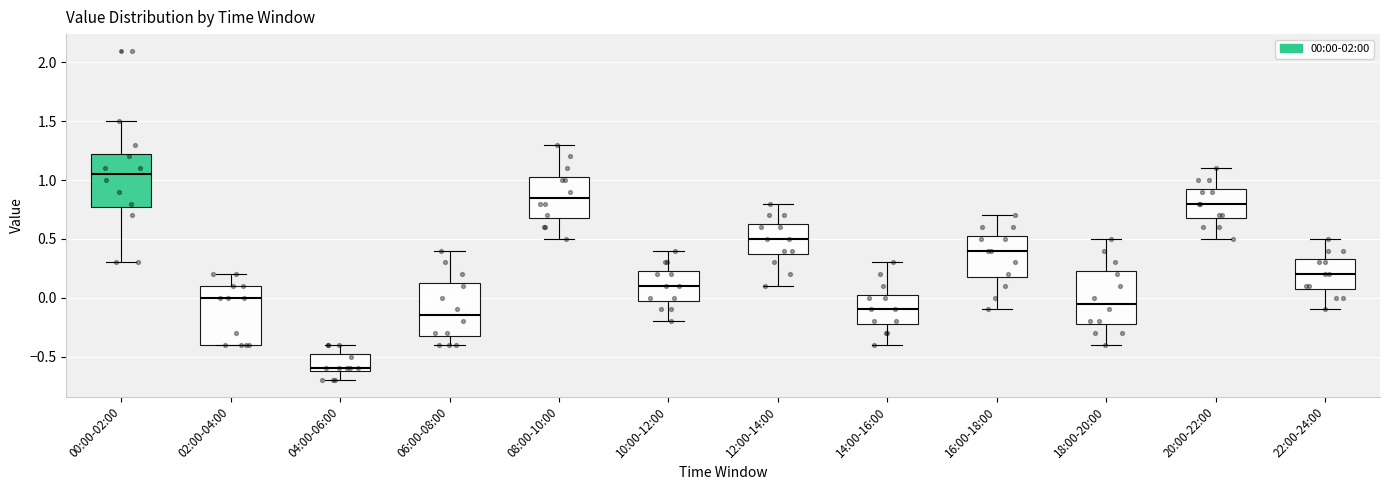

Reading left to right, transcribe this box plot: for each box, give where its median line is, the range the box spans, and where its two whiskers end, as read against the y-axis. The values are not printed on the chart, so give them approximately, as read against the axis.

00:00-02:00: median 1.05, box 0.80 to 1.25, whiskers 0.30 to 1.50
02:00-04:00: median 0.00, box -0.40 to 0.10, whiskers -0.40 to 0.20
04:00-06:00: median -0.60 (just above the box's lower edge), box -0.60 to -0.45, whiskers -0.70 to -0.40
06:00-08:00: median -0.15, box -0.30 to 0.15, whiskers -0.40 to 0.40
08:00-10:00: median 0.85, box 0.70 to 1.05, whiskers 0.50 to 1.30
10:00-12:00: median 0.10, box 0.00 to 0.25, whiskers -0.20 to 0.40
12:00-14:00: median 0.50, box 0.40 to 0.65, whiskers 0.10 to 0.80
14:00-16:00: median -0.10, box -0.20 to 0.05, whiskers -0.40 to 0.30
16:00-18:00: median 0.40, box 0.20 to 0.55, whiskers -0.10 to 0.70
18:00-20:00: median -0.05, box -0.20 to 0.25, whiskers -0.40 to 0.50
20:00-22:00: median 0.80, box 0.70 to 0.95, whiskers 0.50 to 1.10
22:00-24:00: median 0.20, box 0.10 to 0.35, whiskers -0.10 to 0.50